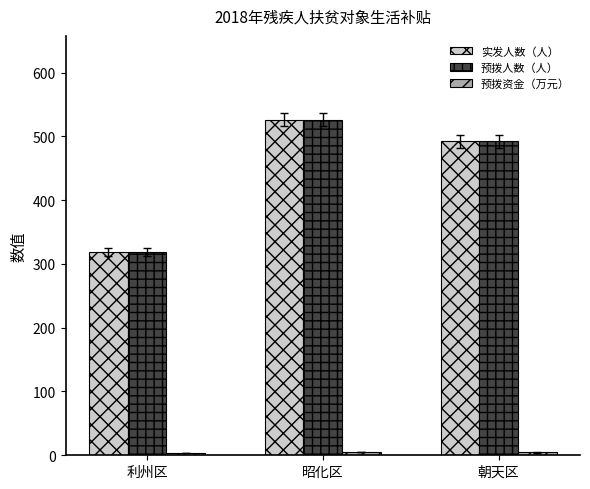

What is the lowest value of the 预拨人数（人） series?

319.0